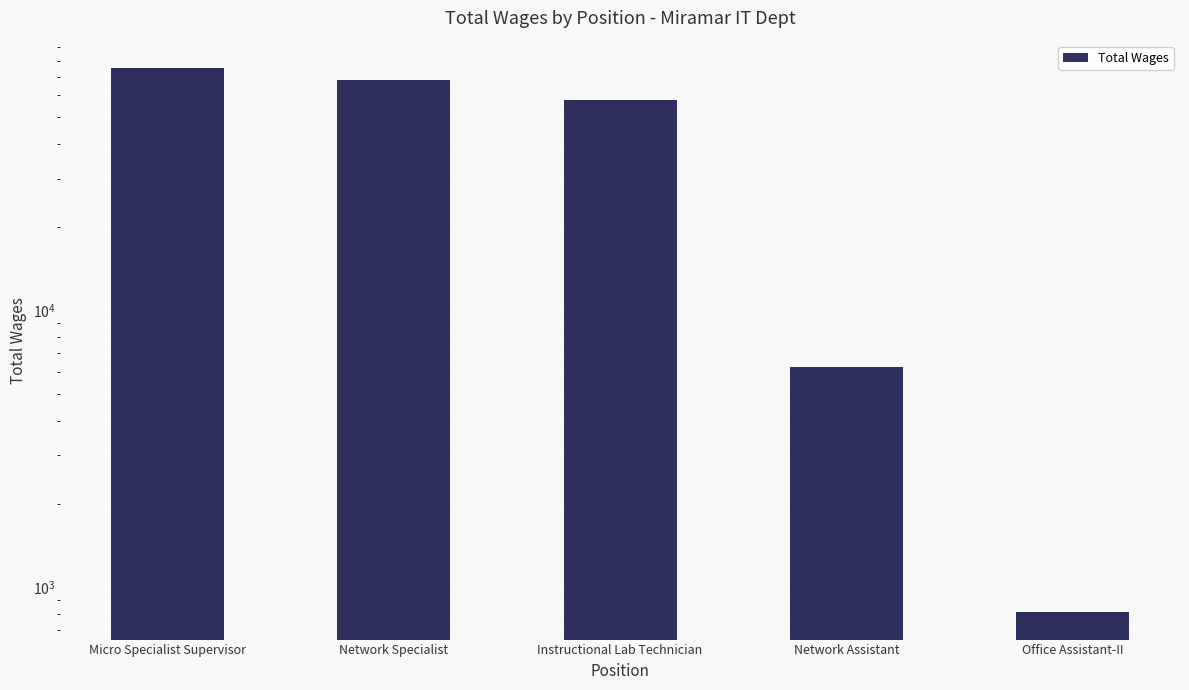

Where does the data first go above 57960?

Micro Specialist Supervisor